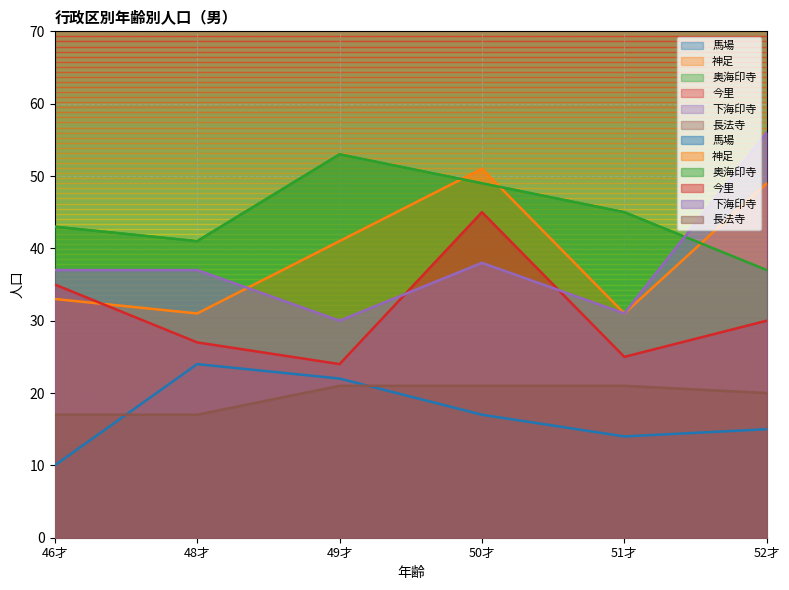

At which category is the sum across all series the highest?

50才